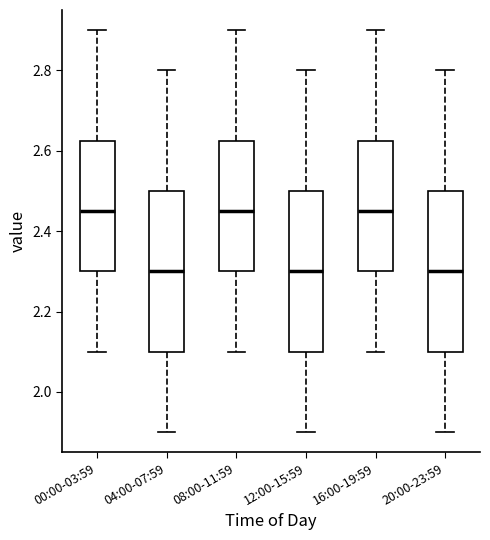

Reading left to right, transcribe this box plot: for each box, give where its median line is, the range the box spans, and where its two whiskers end, as read against the y-axis. The values are not printed on the chart, so give them approximately, as read against the axis.

00:00-03:59: median 2.46, box 2.30 to 2.62, whiskers 2.10 to 2.90
04:00-07:59: median 2.30, box 2.10 to 2.50, whiskers 1.90 to 2.80
08:00-11:59: median 2.46, box 2.30 to 2.62, whiskers 2.10 to 2.90
12:00-15:59: median 2.30, box 2.10 to 2.50, whiskers 1.90 to 2.80
16:00-19:59: median 2.46, box 2.30 to 2.62, whiskers 2.10 to 2.90
20:00-23:59: median 2.30, box 2.10 to 2.50, whiskers 1.90 to 2.80